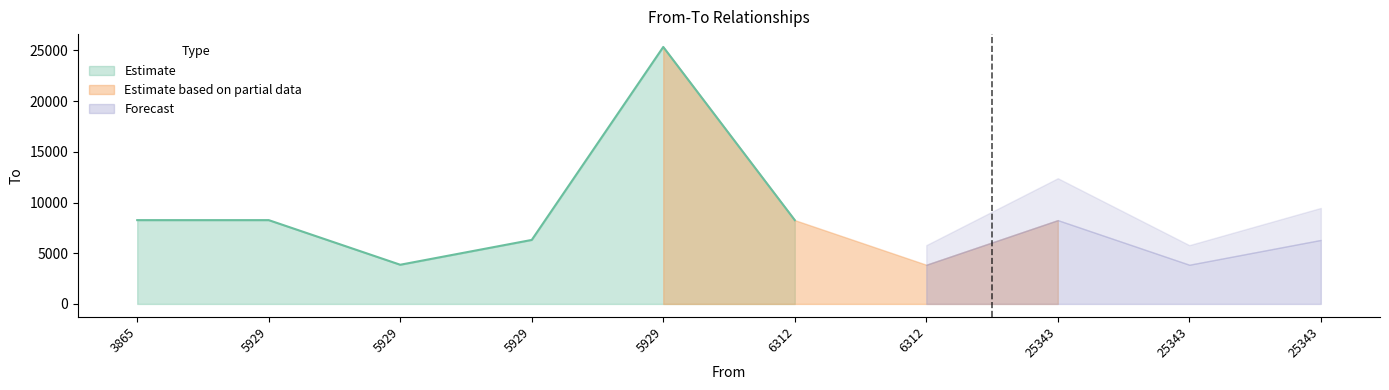

What is the smallest value displayed?

3865